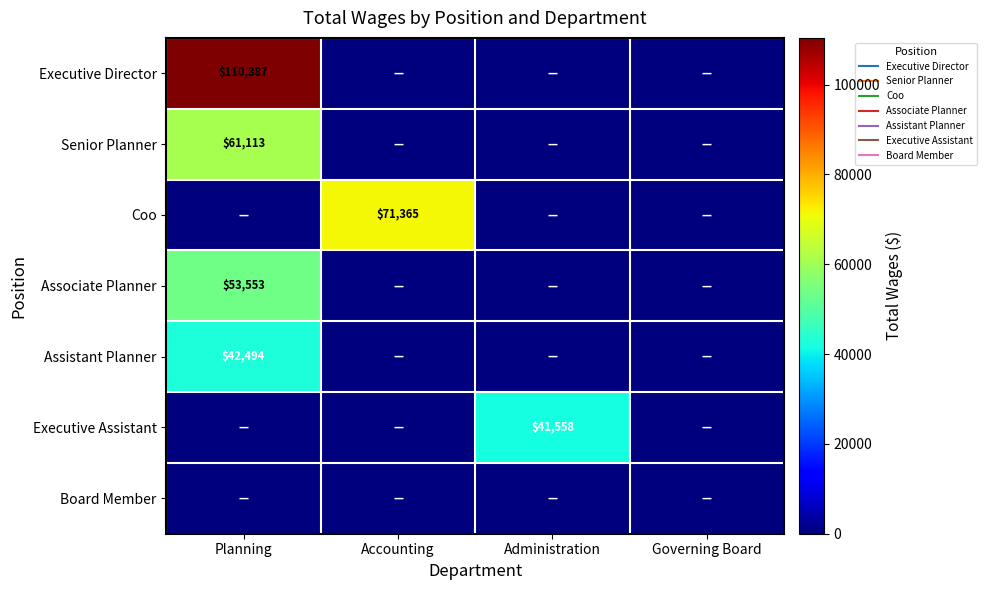

What is the sum of the Senior Planner values at Planning and Governing Board?

61113